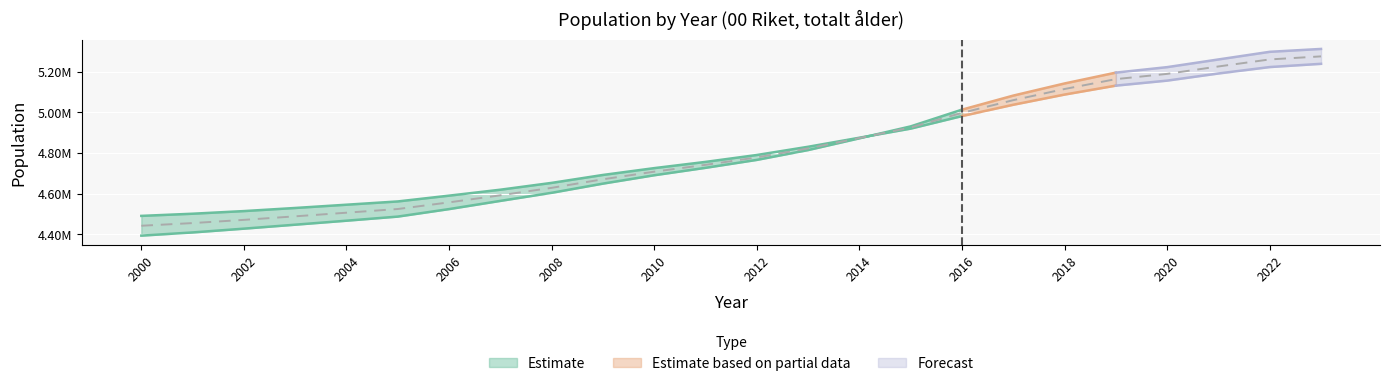

Rank the categories by value from highest to lowest.

2023, 2022, 2021, 2020, 2019, 2018, 2017, 2016, 2015, 2014, 2013, 2012, 2011, 2010, 2009, 2008, 2007, 2006, 2005, 2004, 2003, 2002, 2001, 2000